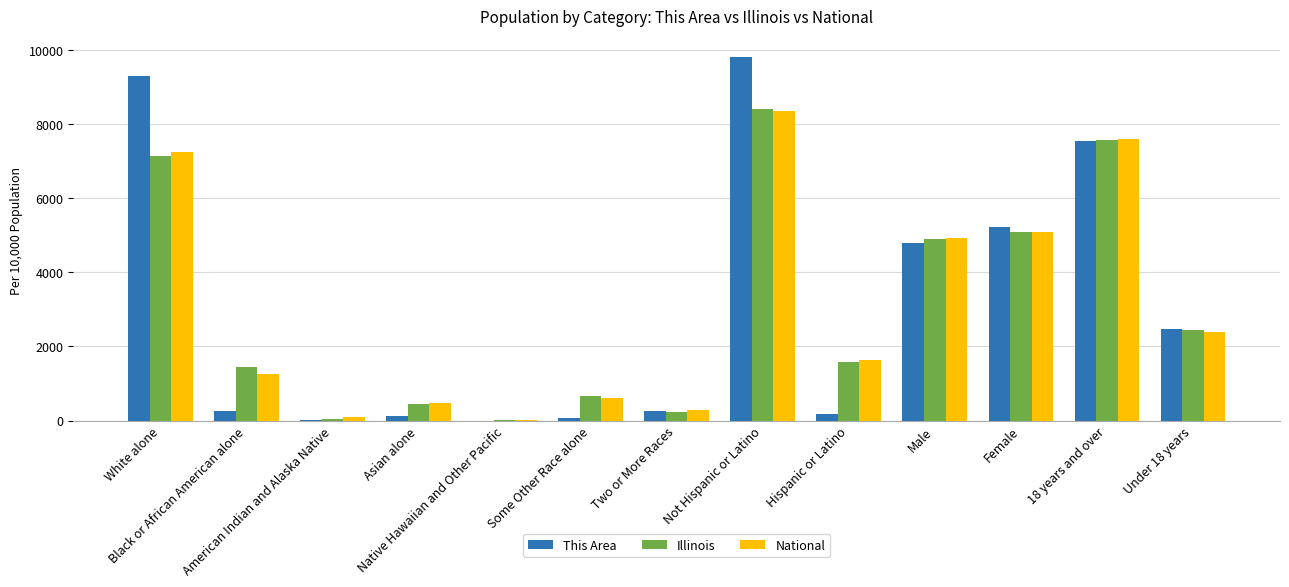

What are all the series names shown in the legend?

This Area, Illinois, National